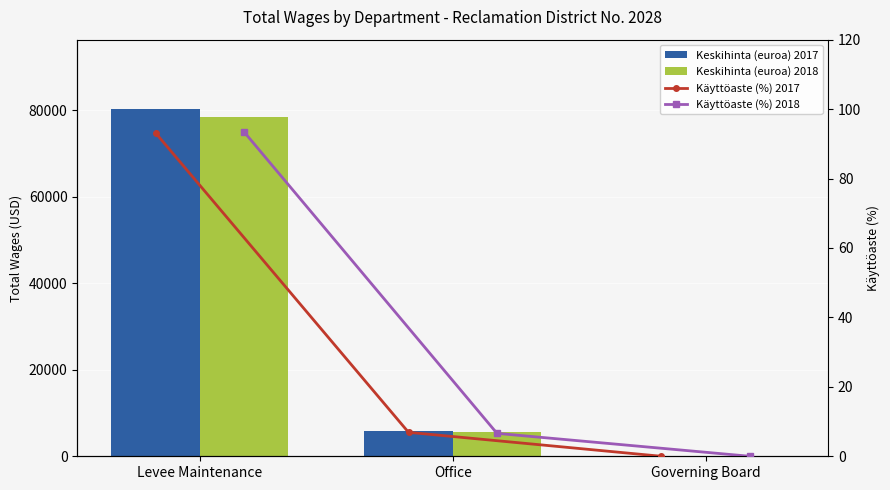

What value does the Käyttöaste (%) 2018 series have at Levee Maintenance?

93.4